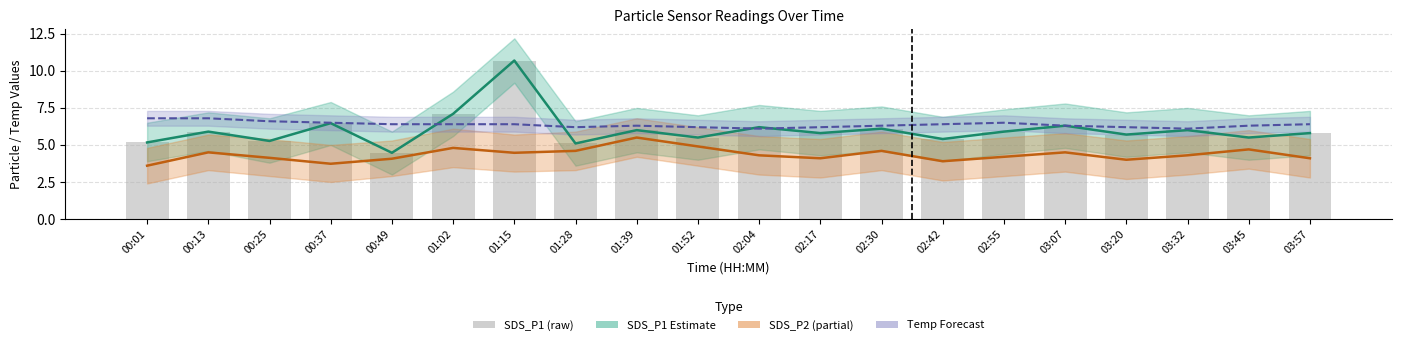

Count the number of categories in the chart.

20